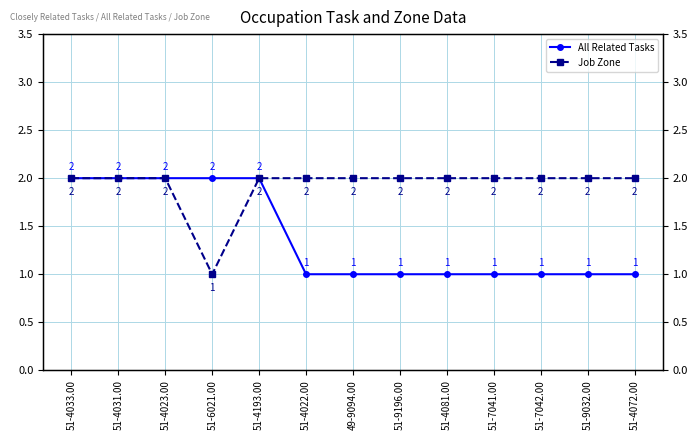

How many series are shown in this chart?

2